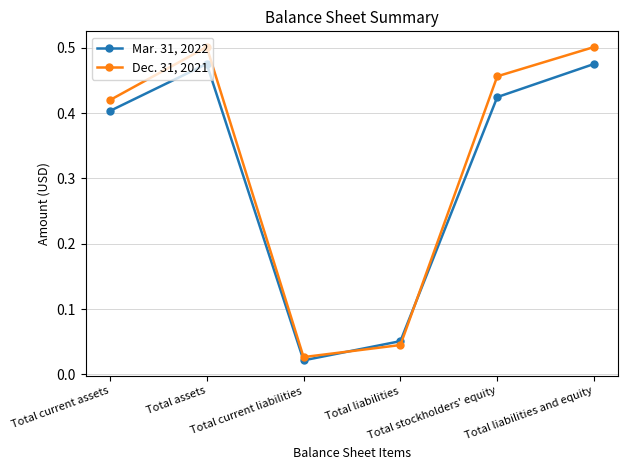

True or false: Mar. 31, 2022 has more than 0 points higher than both neighbors.

True